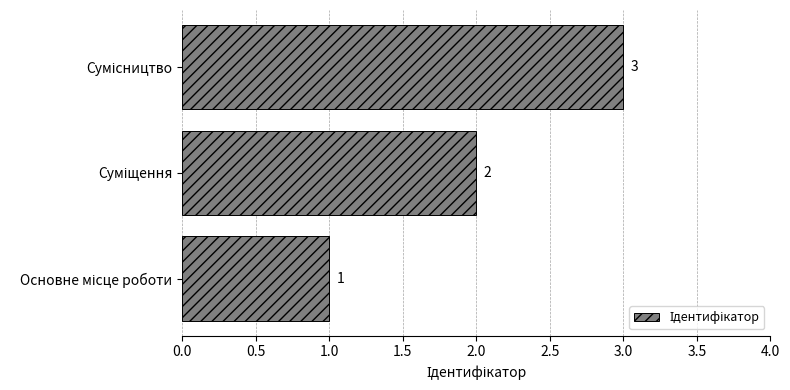

How many values are between 1 and 3?

3